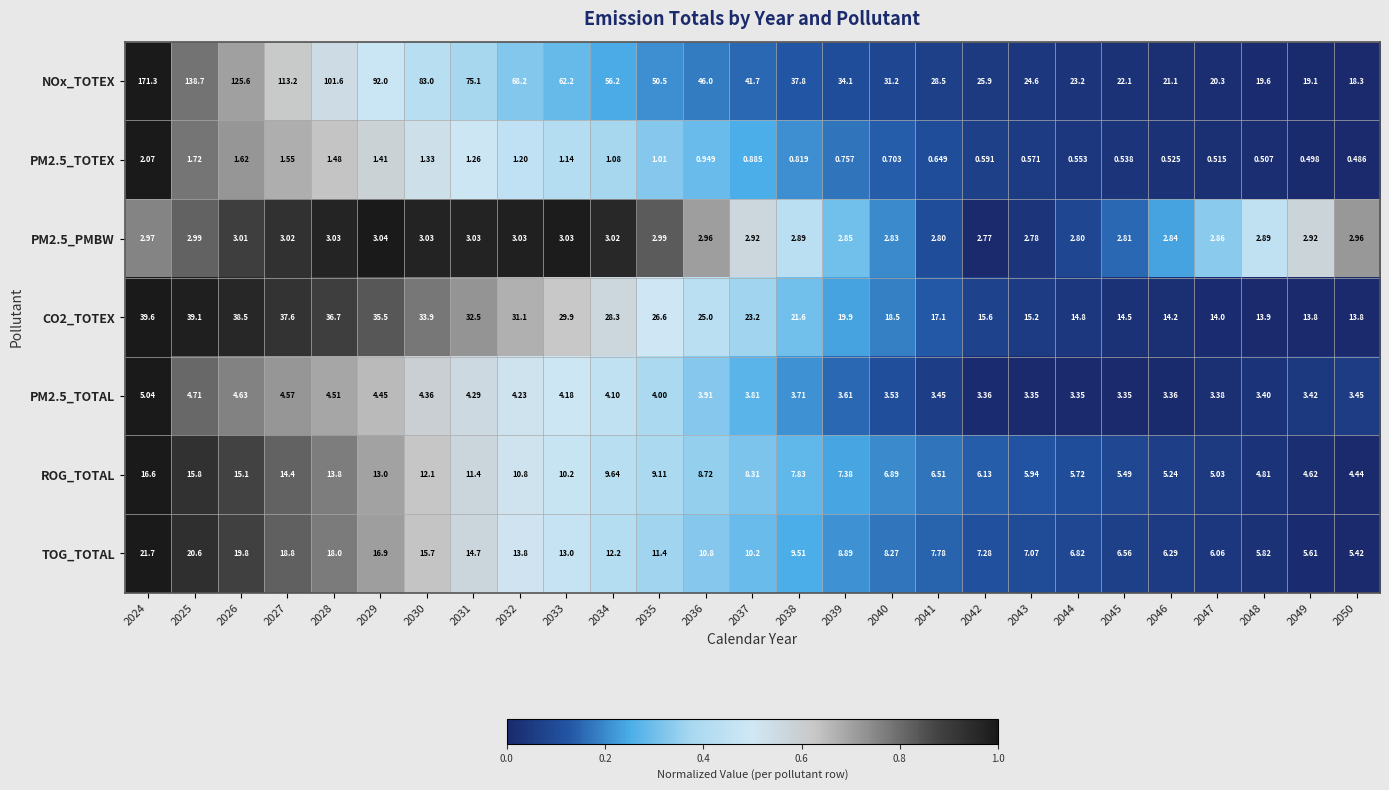

Which series changed the most between 2041 and 2049?

NOx_TOTEX